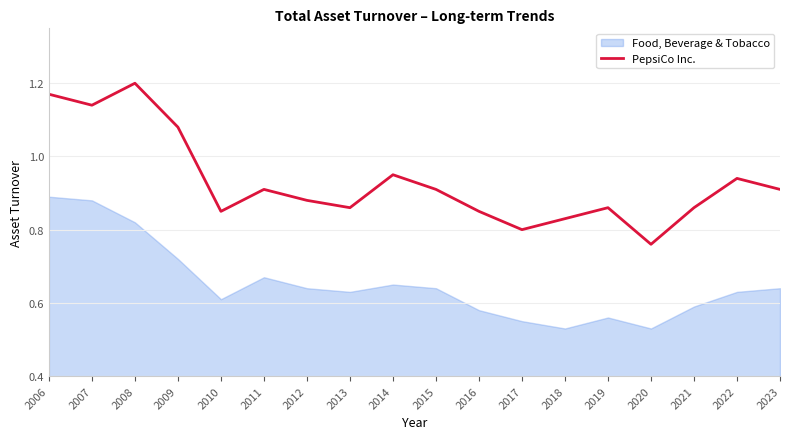

True or false: PepsiCo Inc. has a value of 0.2 at 2023.

False